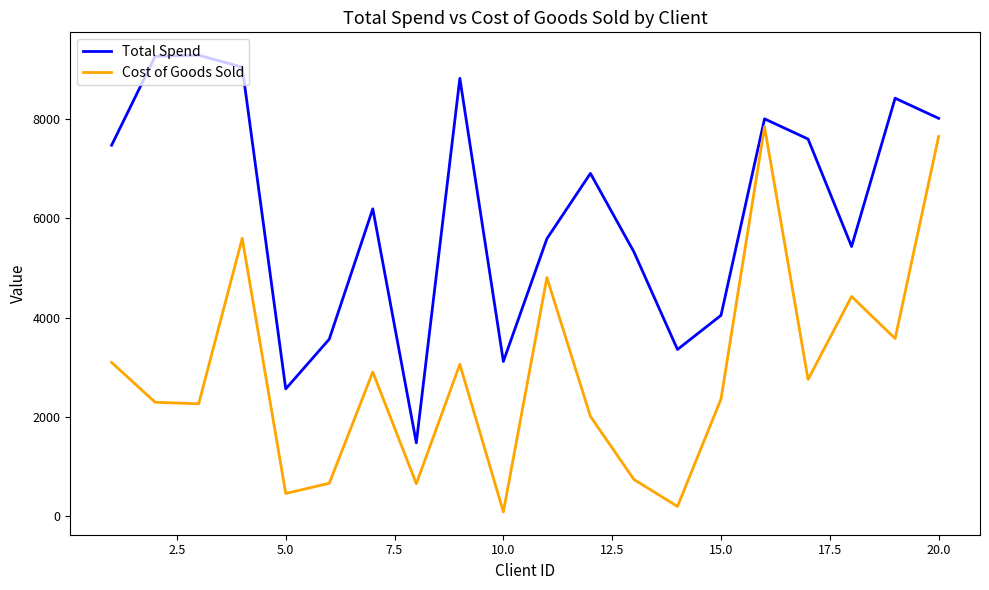

What is the lowest value of the Total Spend series?

1475.0